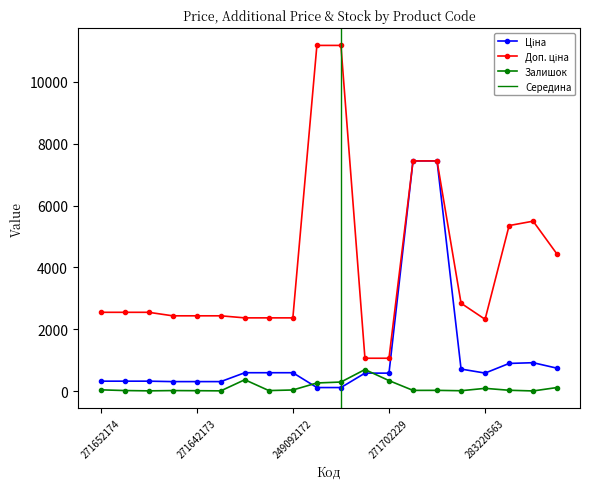

Reading right to left, transcribe all the data shown in this chart.

Ціна: 737.2	915.8	892.2	579.8	710.0	7444.6	7444.6	578.1	578.1	111.8	111.8	591.6	591.6	591.6	304.1	304.1	304.1	318.3	318.3	318.3
Доп. ціна: 4423.0	5495.0	5353.1	2319.2	2839.8	7444.6	7444.6	1060.0	1060.0	11182.0	11182.0	2366.5	2366.5	2366.5	2432.8	2432.8	2432.8	2546.4	2546.4	2546.4
Залишок: 113.0	2.0	24.0	86.0	9.0	21.0	20.0	337.0	694.0	290.0	260.0	33.0	14.0	365.0	5.0	10.0	14.0	5.0	15.0	38.0